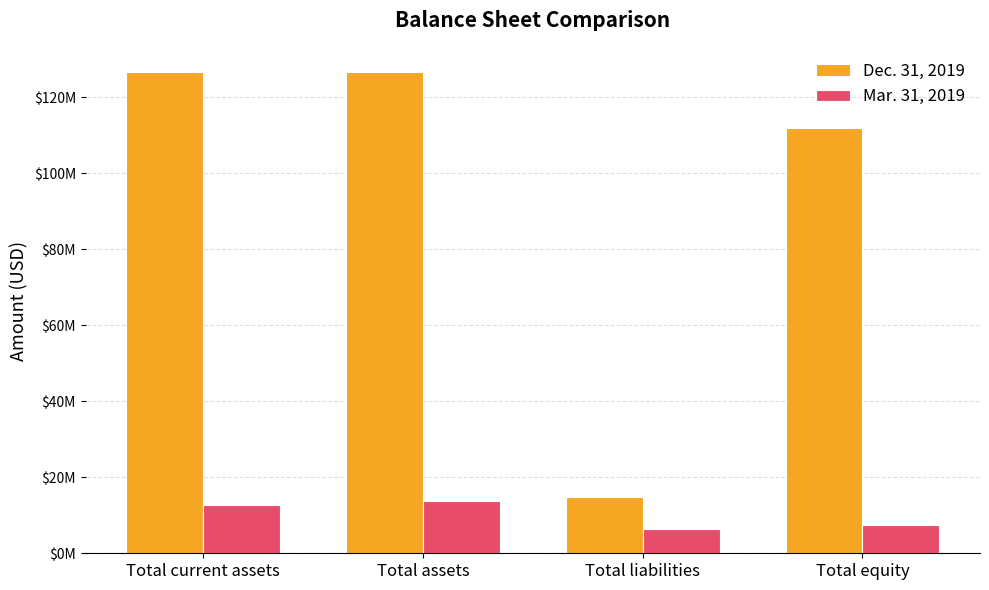

Where does the Dec. 31, 2019 series first go above 126570082?

Total assets